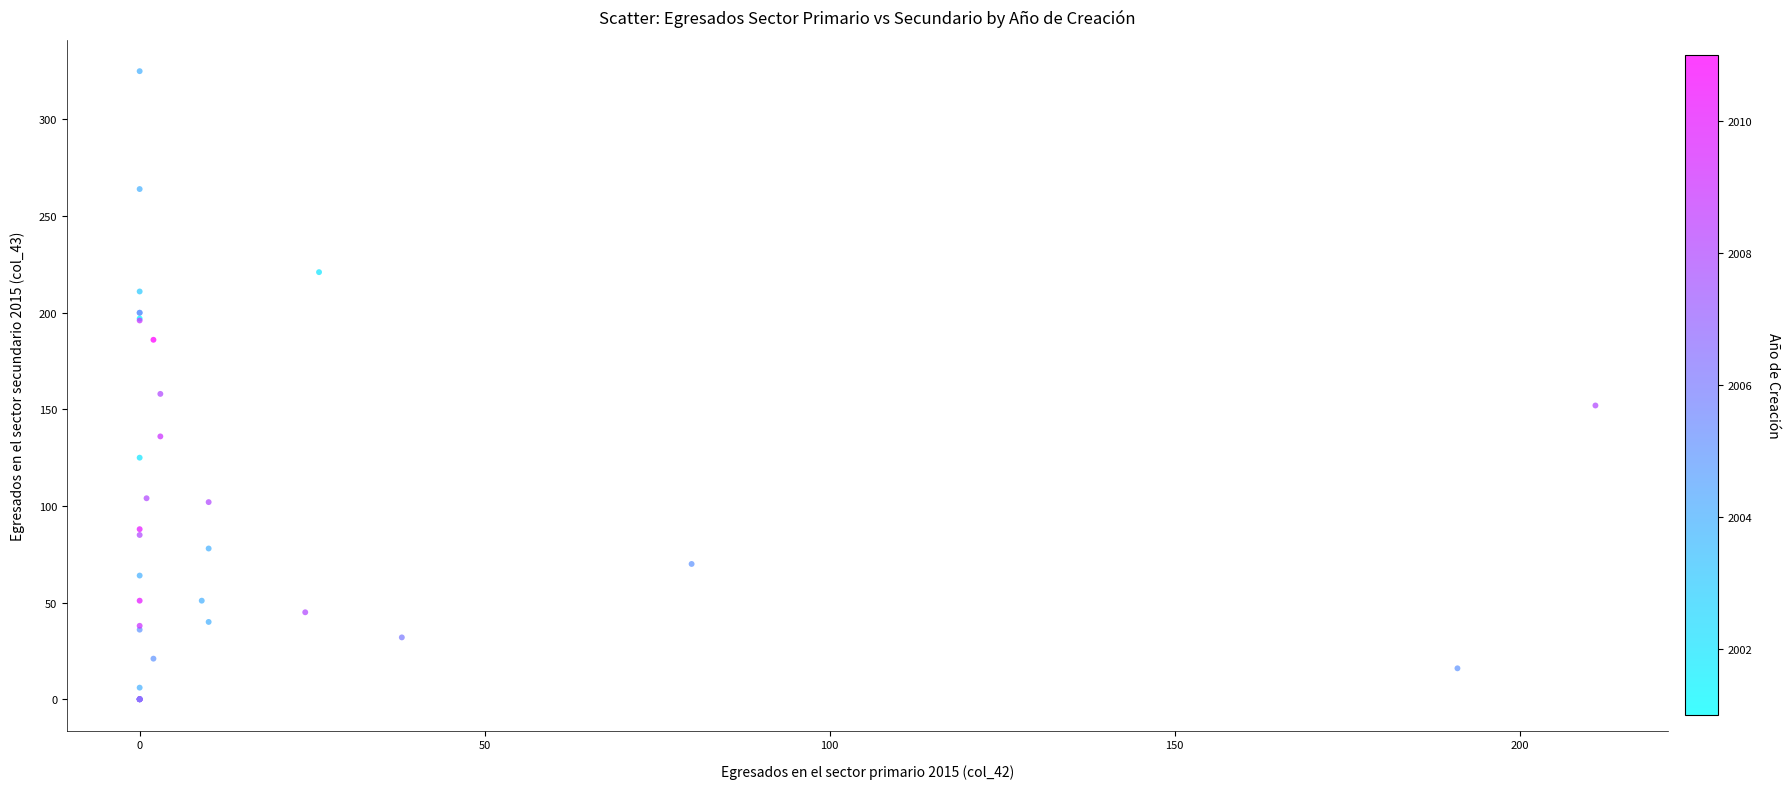

What Y value in the scatter plot is closest to 162?

158